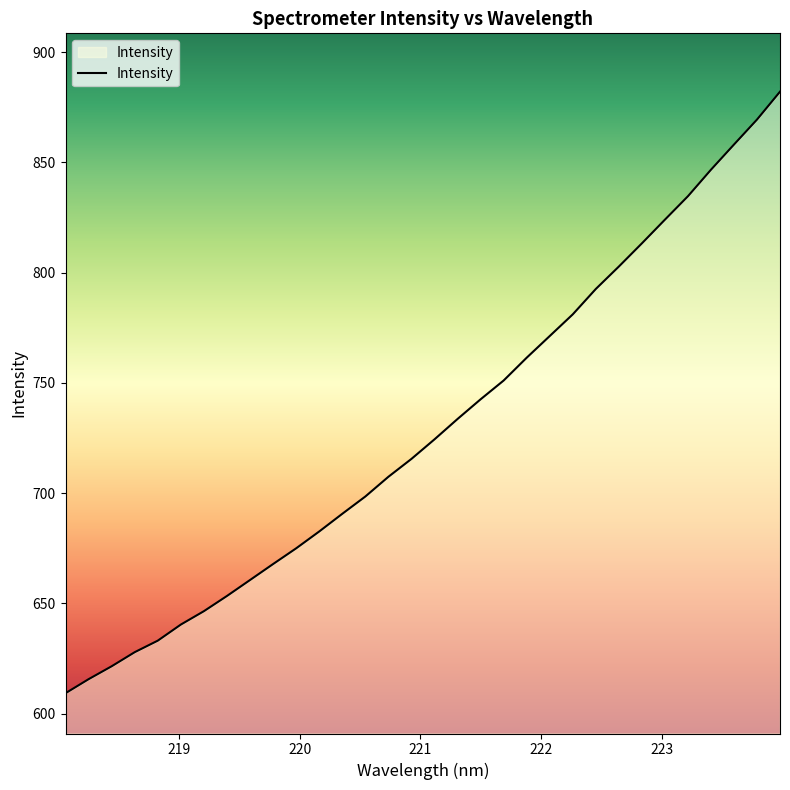

What is the difference between the maximum and second lowest values?

266.4